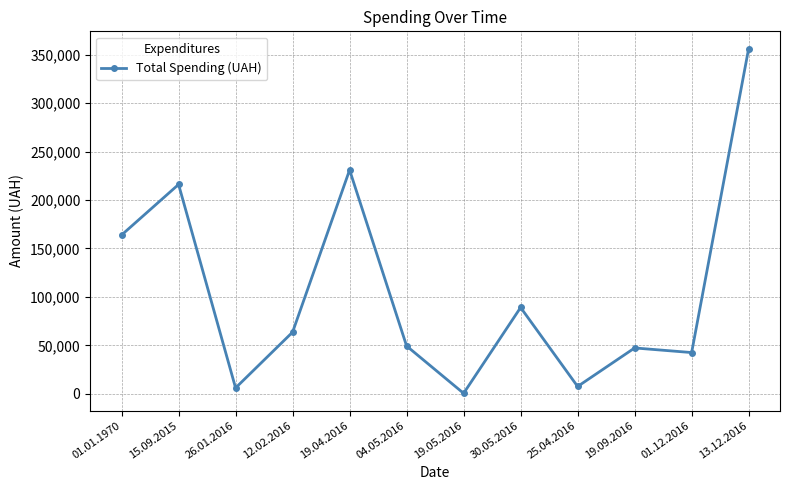

How many lines are shown in the chart?

1